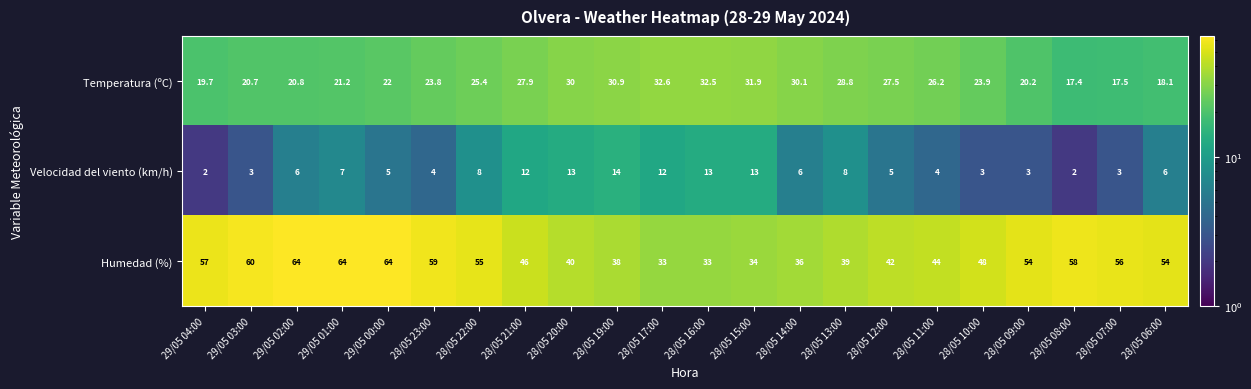

Rank the series by their average value, from highest to lowest.

Humedad (%), Temperatura (ºC), Velocidad del viento (km/h)